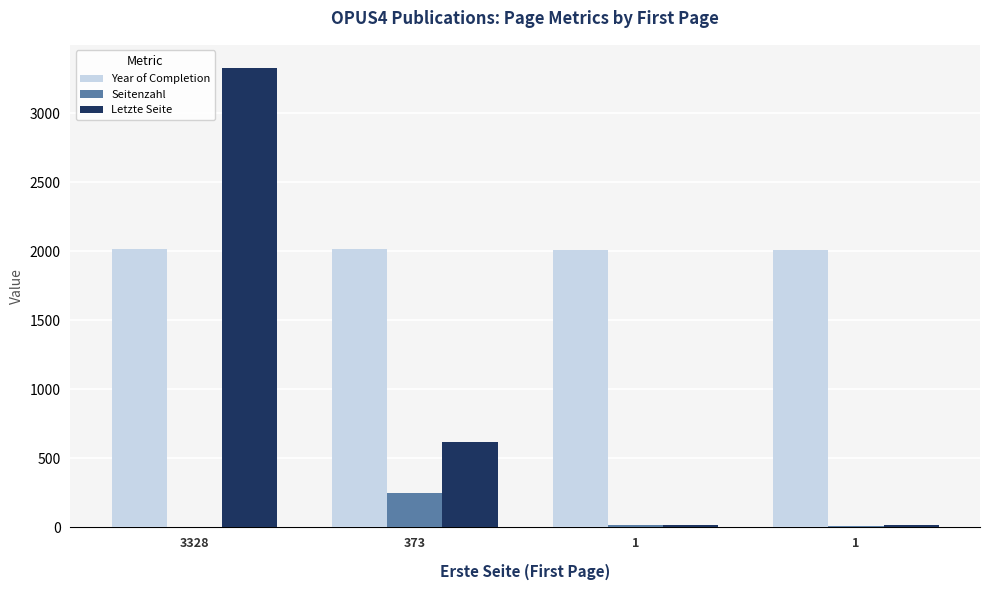

What are all the series names shown in the legend?

Year of Completion, Seitenzahl, Letzte Seite